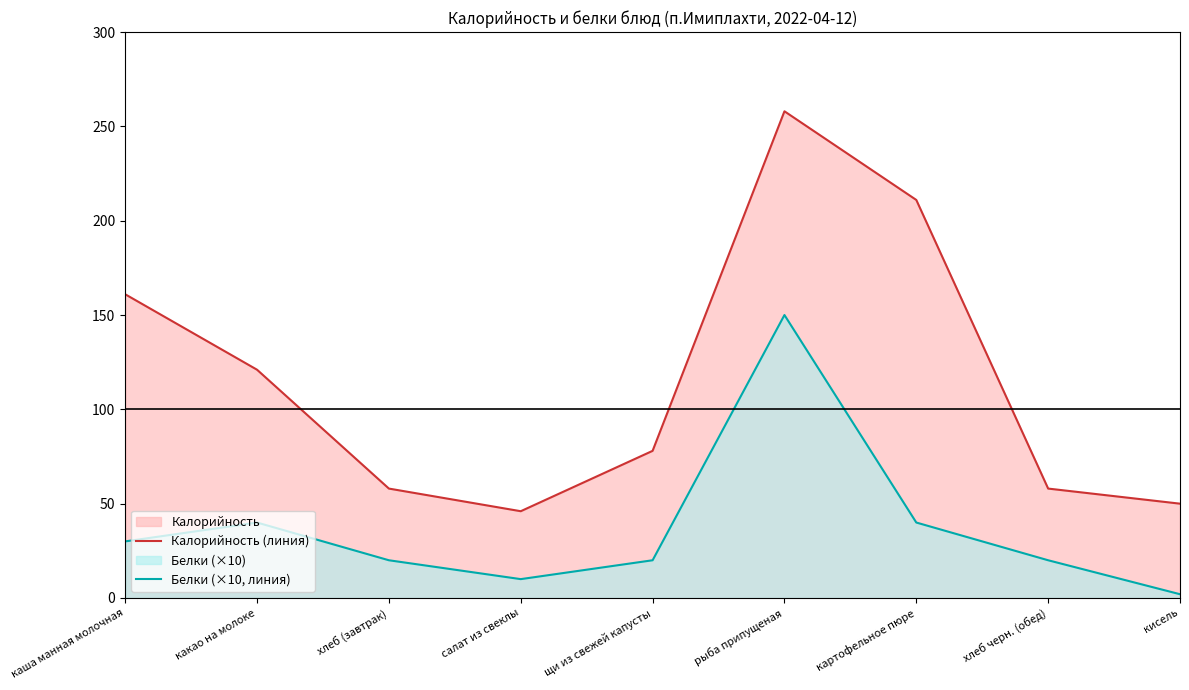

What is the spread (max minus min) of values at салат из свеклы?

36